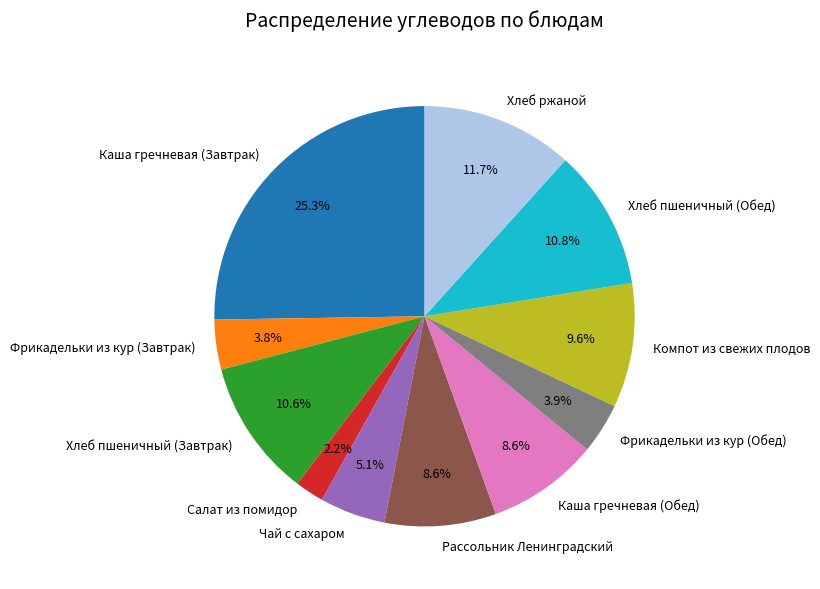

Approximately how many times larger is the value at Хлеб пшеничный (Завтрак) compared to Каша гречневая (Завтрак)?

0.4